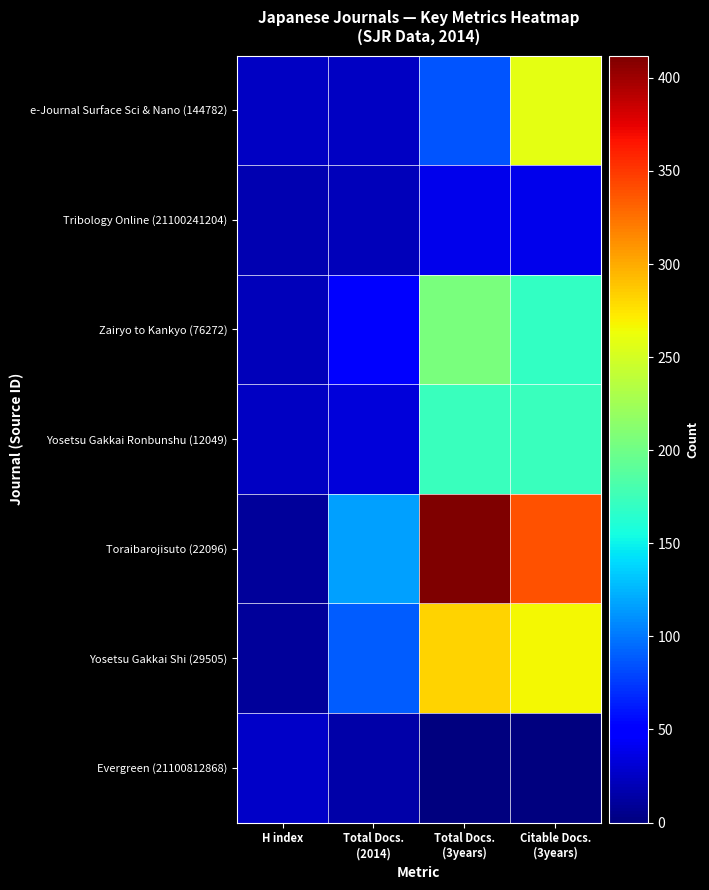

Reading left to right, what are all the values shown in this chart?

e-Journal Surface Sci & Nano (144782): H index=25	Total Docs.
(2014)=25	Total Docs.
(3years)=86	Citable Docs.
(3years)=259
Tribology Online (21100241204): H index=19	Total Docs.
(2014)=21	Total Docs.
(3years)=40	Citable Docs.
(3years)=40
Zairyo to Kankyo (76272): H index=22	Total Docs.
(2014)=52	Total Docs.
(3years)=205	Citable Docs.
(3years)=169
Yosetsu Gakkai Ronbunshu (12049): H index=25	Total Docs.
(2014)=33	Total Docs.
(3years)=173	Citable Docs.
(3years)=173
Toraibarojisuto (22096): H index=11	Total Docs.
(2014)=116	Total Docs.
(3years)=412	Citable Docs.
(3years)=338
Yosetsu Gakkai Shi (29505): H index=11	Total Docs.
(2014)=89	Total Docs.
(3years)=283	Citable Docs.
(3years)=267
Evergreen (21100812868): H index=27	Total Docs.
(2014)=16	Total Docs.
(3years)=0	Citable Docs.
(3years)=0